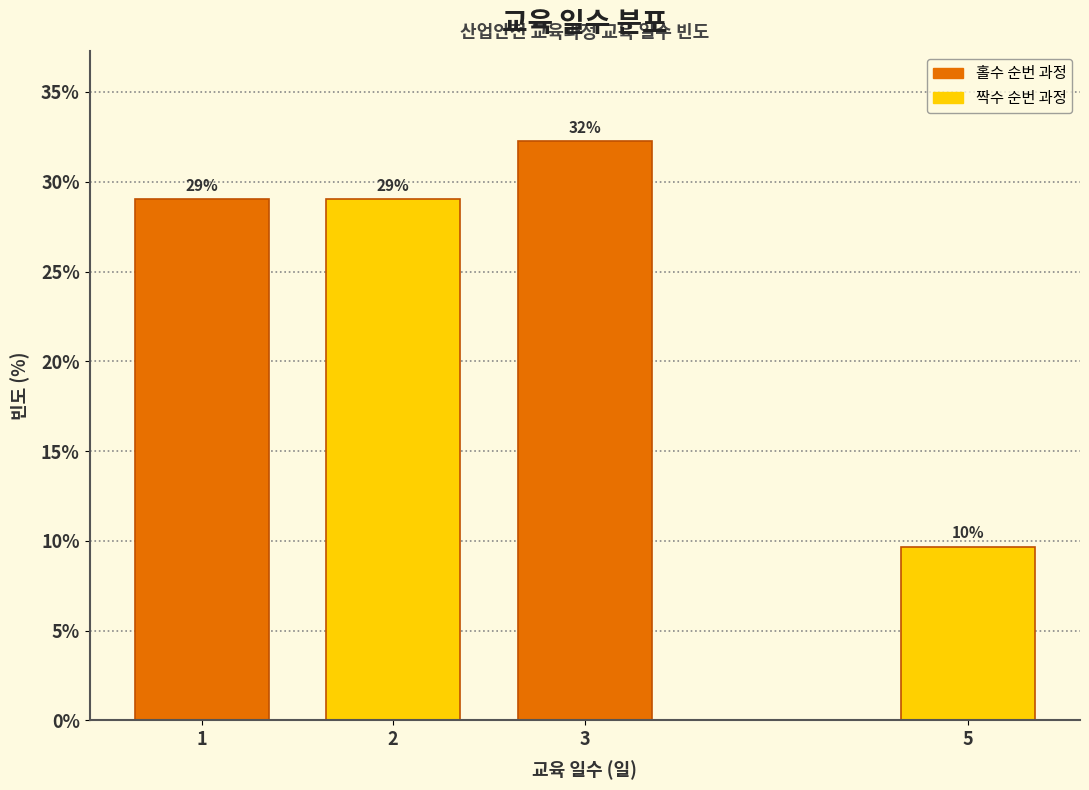

Read the value at 5.

9.7